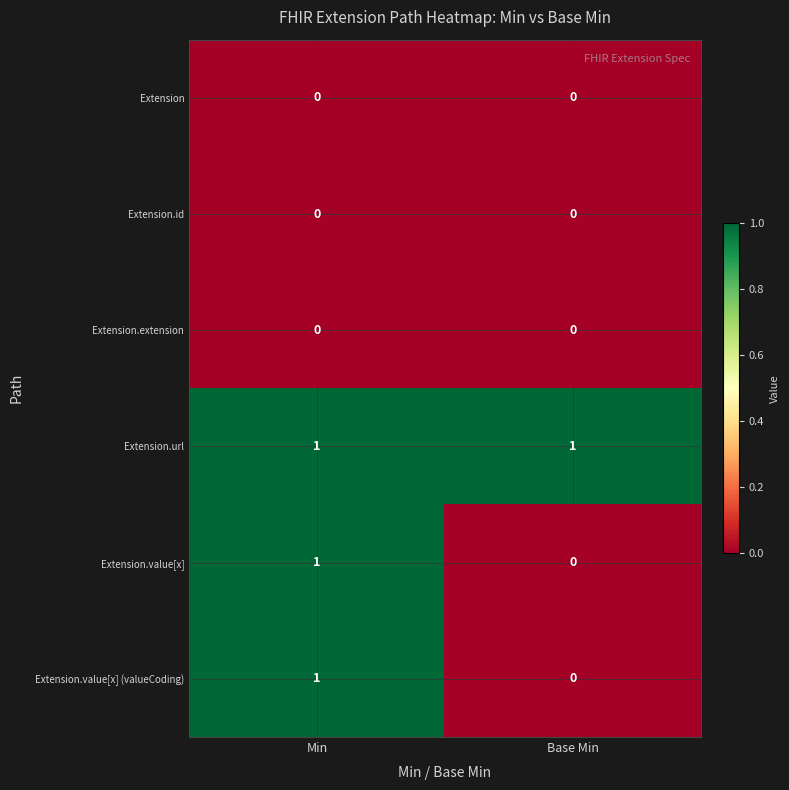

Which series has the largest total across all categories?

Extension.url